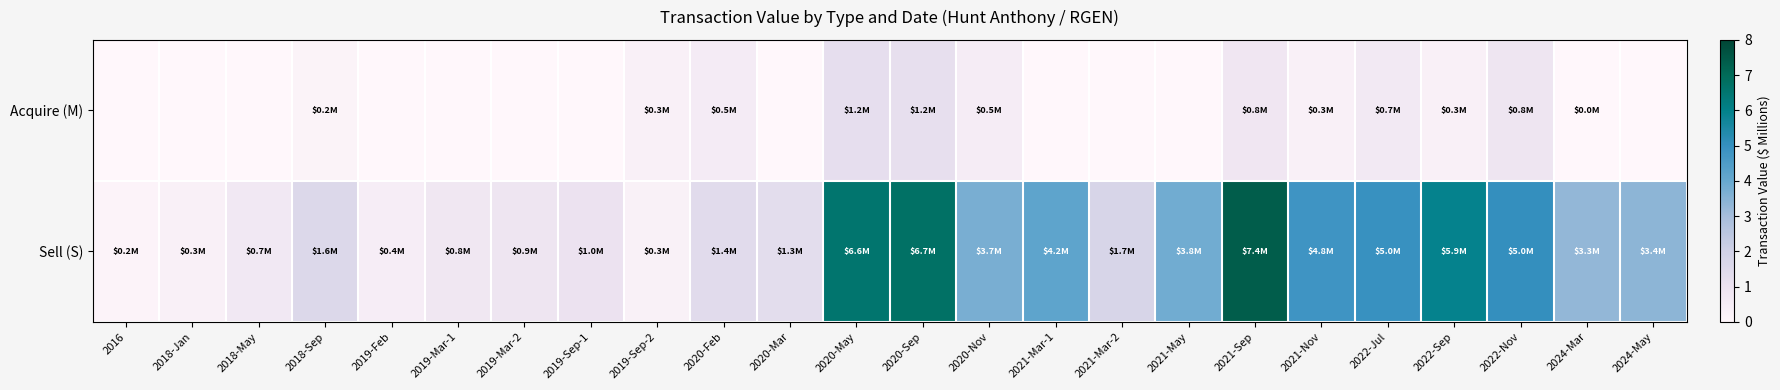

Reading left to right, list all the values displayed in this chart.

Acquire (M): 2016=0.0	2018-Jan=0.0	2018-May=0.0	2018-Sep=0.2	2019-Feb=0.0	2019-Mar-1=0.0	2019-Mar-2=0.0	2019-Sep-1=0.0	2019-Sep-2=0.3	2020-Feb=0.5	2020-Mar=0.0	2020-May=1.2	2020-Sep=1.2	2020-Nov=0.5	2021-Mar-1=0.0	2021-Mar-2=0.0	2021-May=0.0	2021-Sep=0.8	2021-Nov=0.3	2022-Jul=0.7	2022-Sep=0.3	2022-Nov=0.8	2024-Mar=0.0	2024-May=0.0
Sell (S): 2016=0.2	2018-Jan=0.3	2018-May=0.7	2018-Sep=1.6	2019-Feb=0.4	2019-Mar-1=0.8	2019-Mar-2=0.9	2019-Sep-1=1.0	2019-Sep-2=0.3	2020-Feb=1.4	2020-Mar=1.3	2020-May=6.6	2020-Sep=6.7	2020-Nov=3.7	2021-Mar-1=4.2	2021-Mar-2=1.7	2021-May=3.8	2021-Sep=7.4	2021-Nov=4.8	2022-Jul=5.0	2022-Sep=5.9	2022-Nov=5.0	2024-Mar=3.3	2024-May=3.4